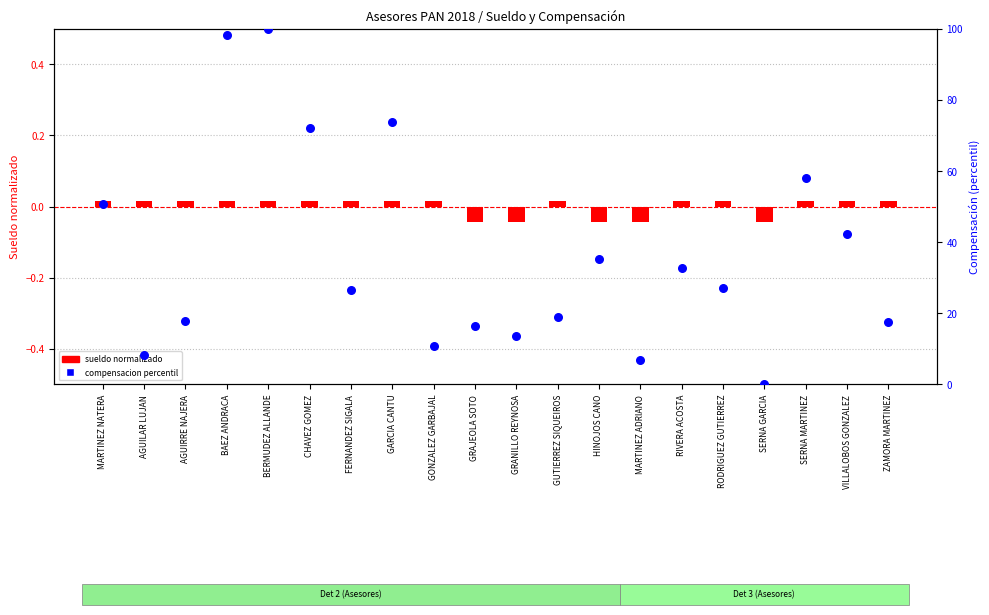

At how many categories does at least one series exceed 27?

10